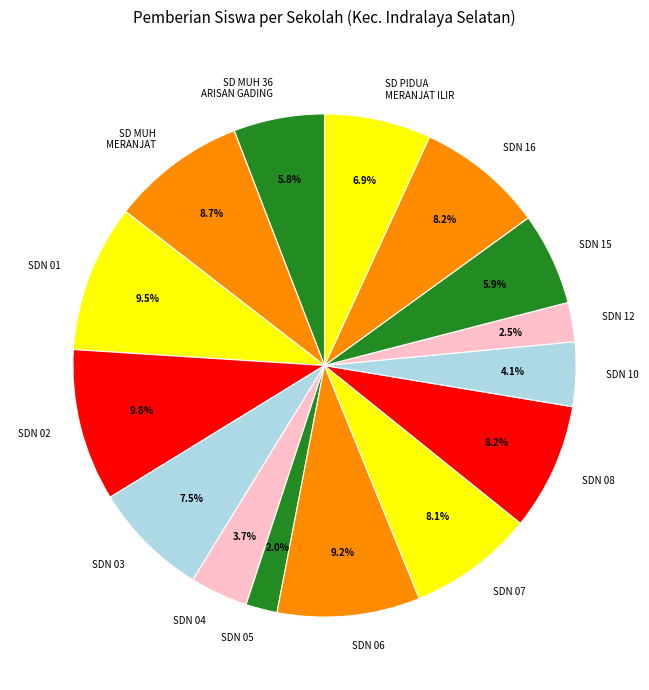

Between SD MUH 36 ARISAN GADING and SDN 04, which is larger?

SD MUH 36 ARISAN GADING